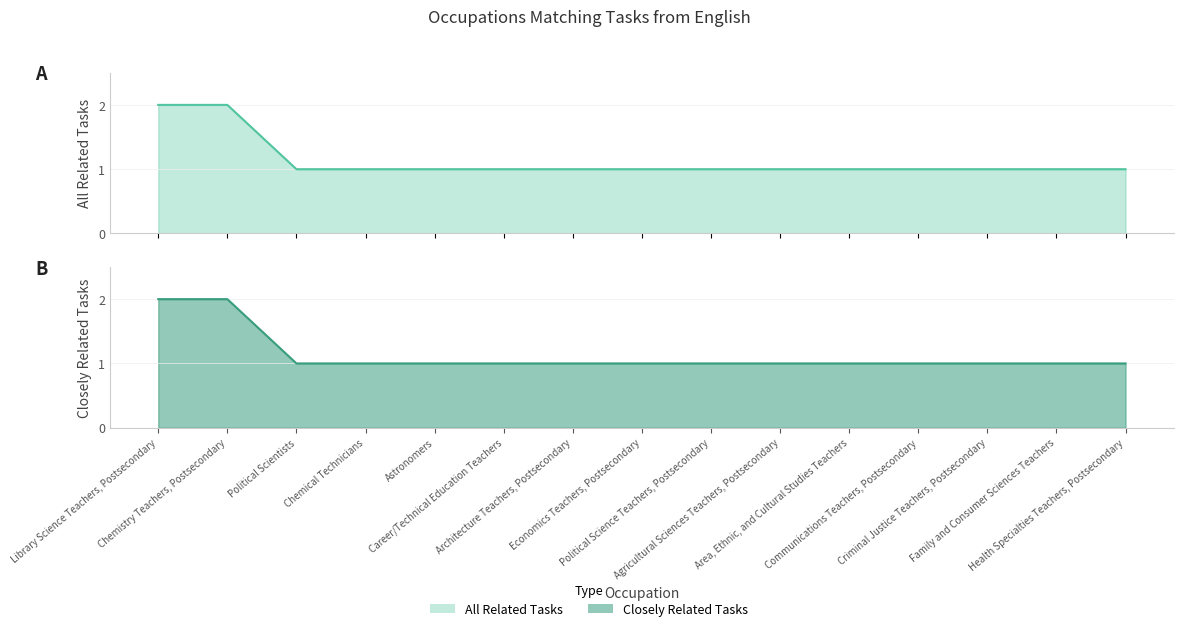

What is the difference between the maximum and second lowest values in the Closely Related Tasks series?

1